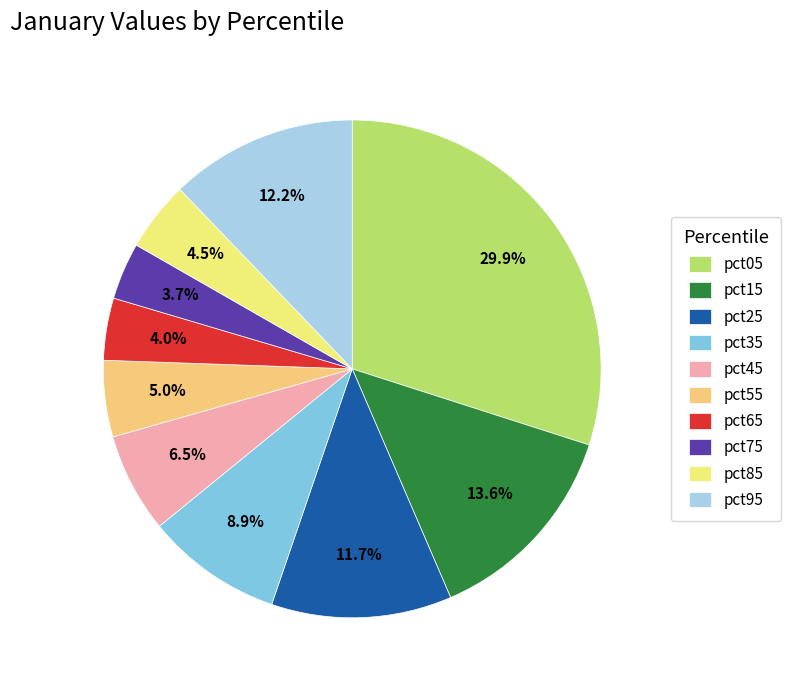

Rank the categories by value from highest to lowest.

pct05, pct15, pct95, pct25, pct35, pct45, pct55, pct85, pct65, pct75